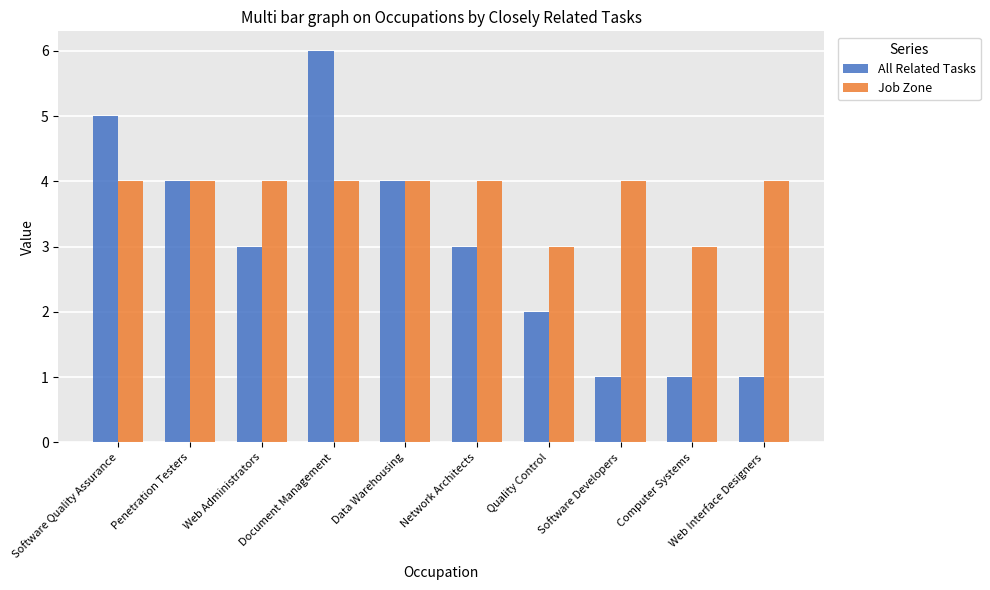

What is the difference between the maximum and minimum values in the Job Zone series?

1